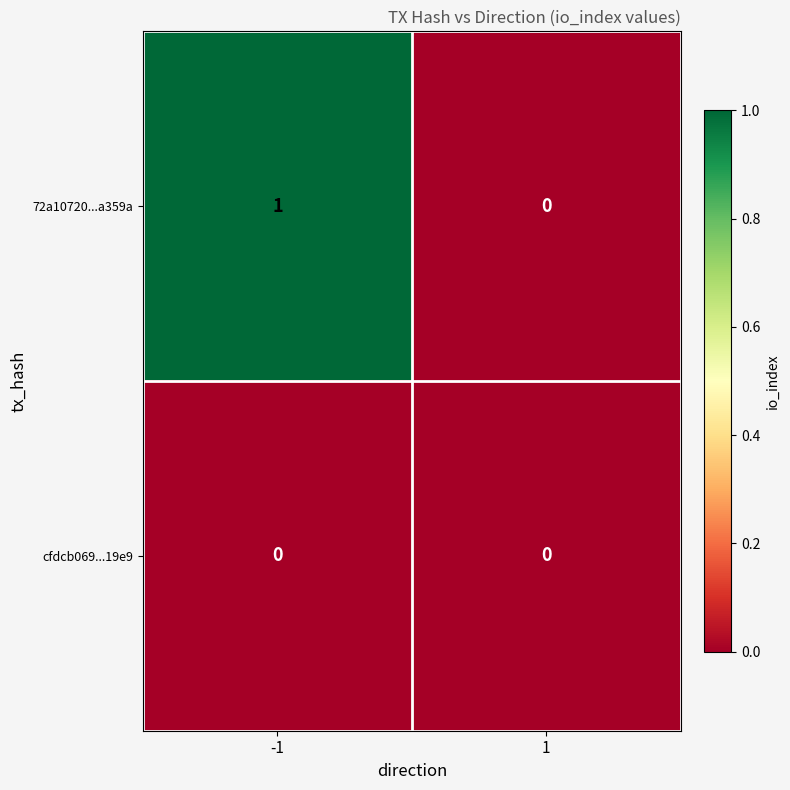

Rank the series by their average value, from lowest to highest.

cfdcb069...19e9, 72a10720...a359a